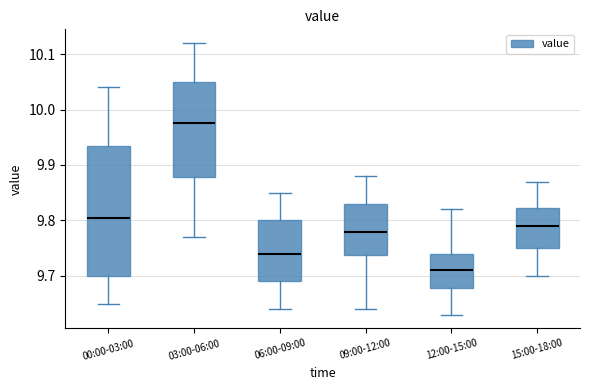

Where does the lower whisker of the box for 09:00-12:00 end on the y-axis? The values are not printed on the chart, so give them approximately, as read against the axis.

9.64